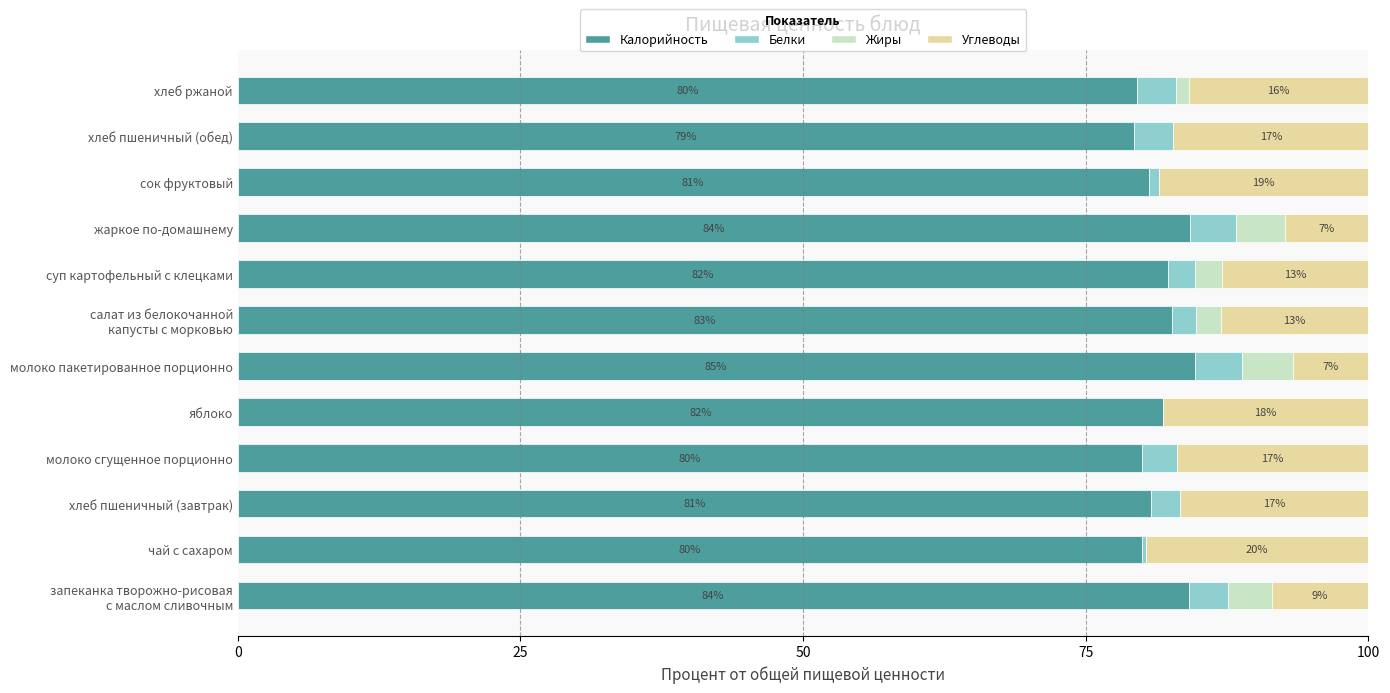

Where is Калорийность nearest to the value 81?

хлеб пшеничный (завтрак)